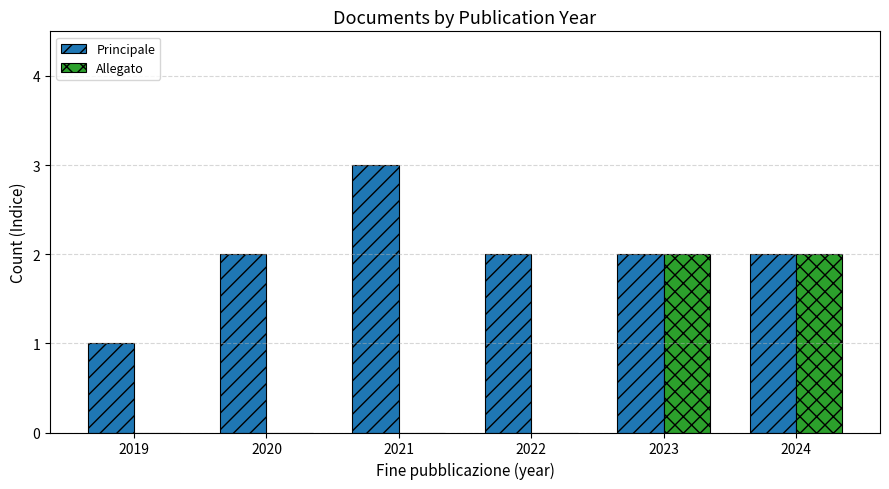

Is it true that Principale equals 5 at 2021?

False